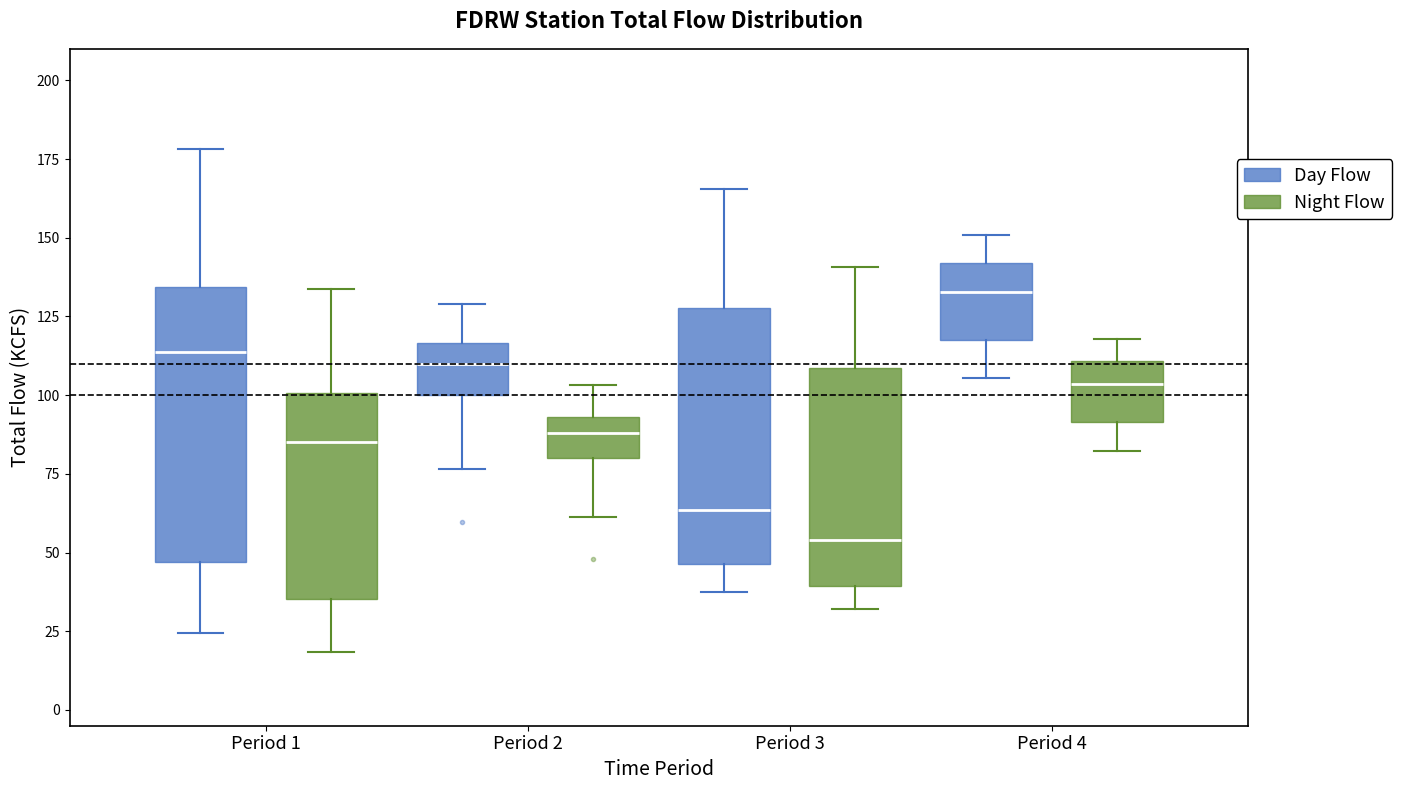

Which box is the tallest, from its lower edge to its upper edge?

Period 1 (Day Flow)